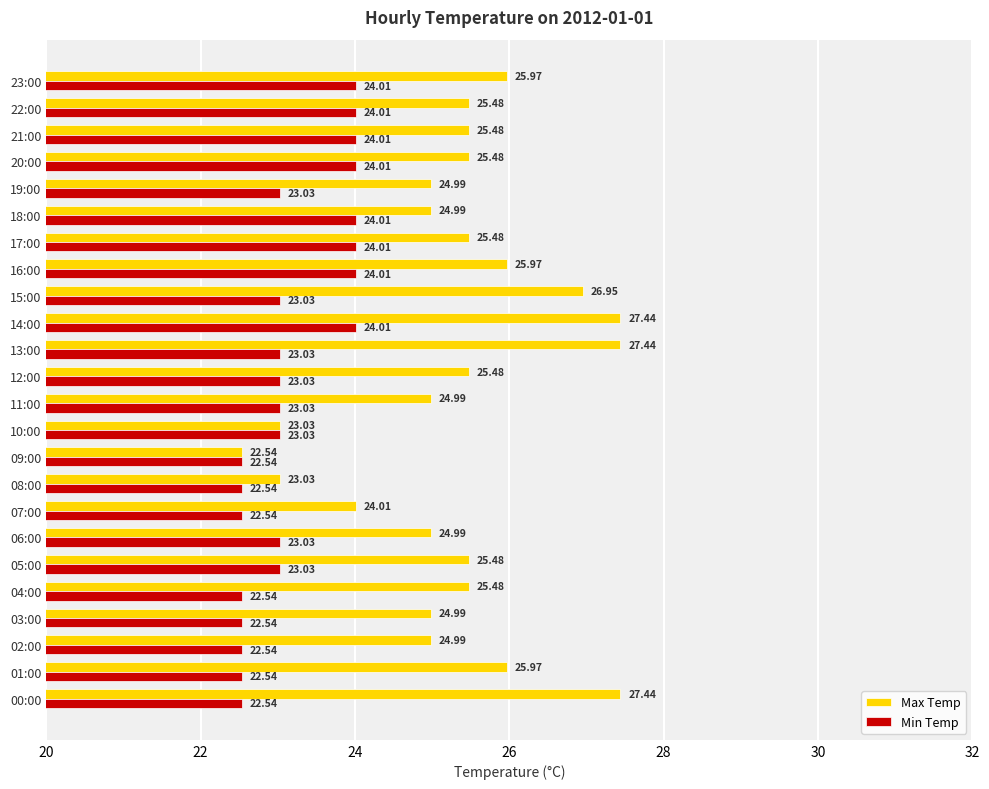

Which series has the largest range (max minus min)?

Max Temp